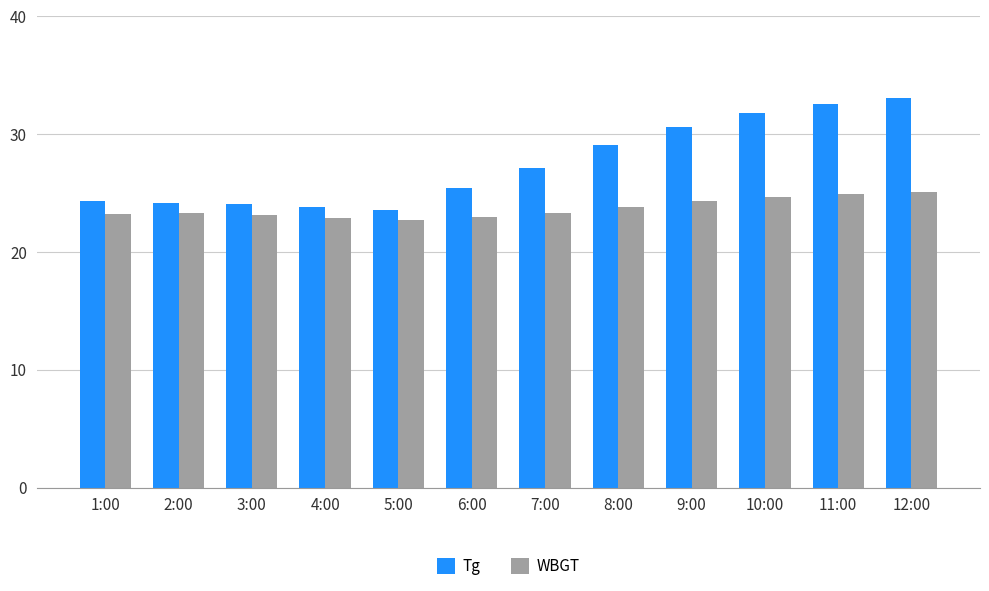

Does the chart contain stacked bars?

No